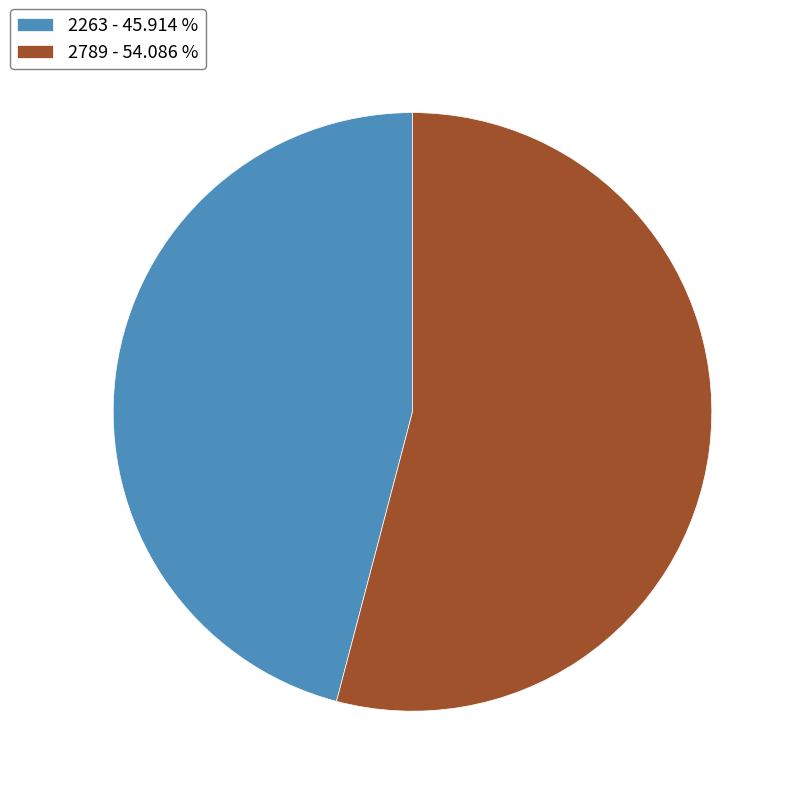

Which has a higher value, 2789 - 54.086 % or 2263 - 45.914 %?

2789 - 54.086 %